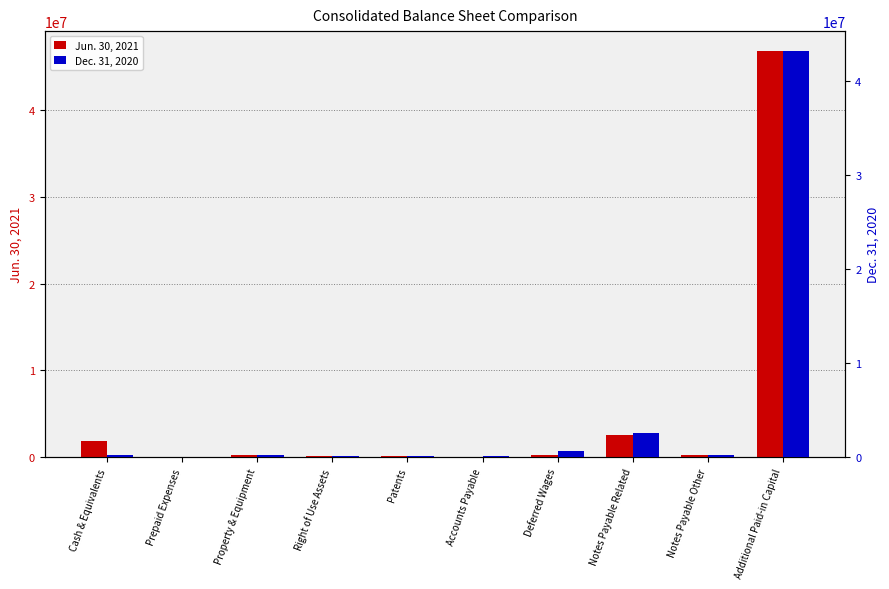

At how many categories does at least one series exceed 9374490?

1